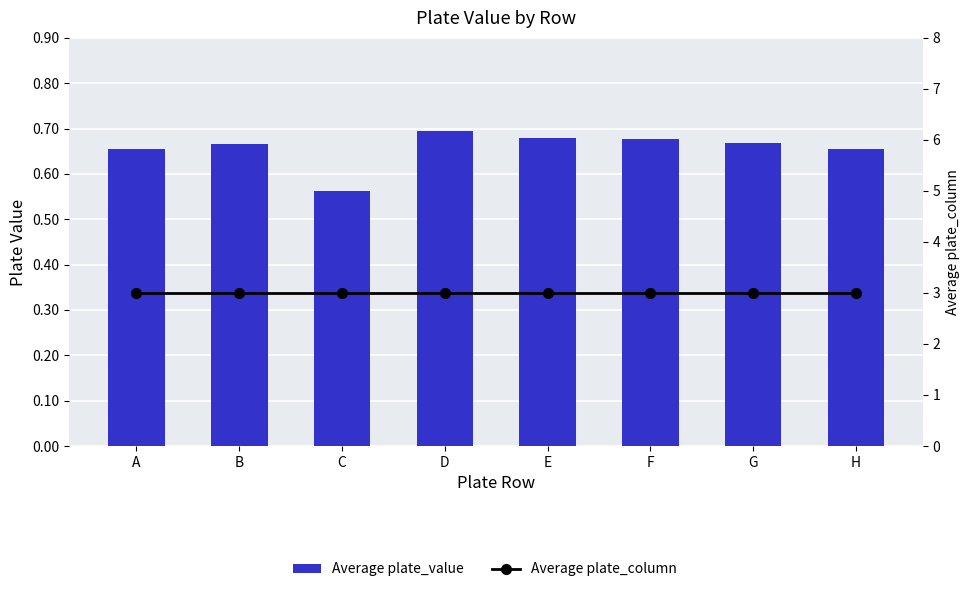

At which category is the sum across all series the highest?

D